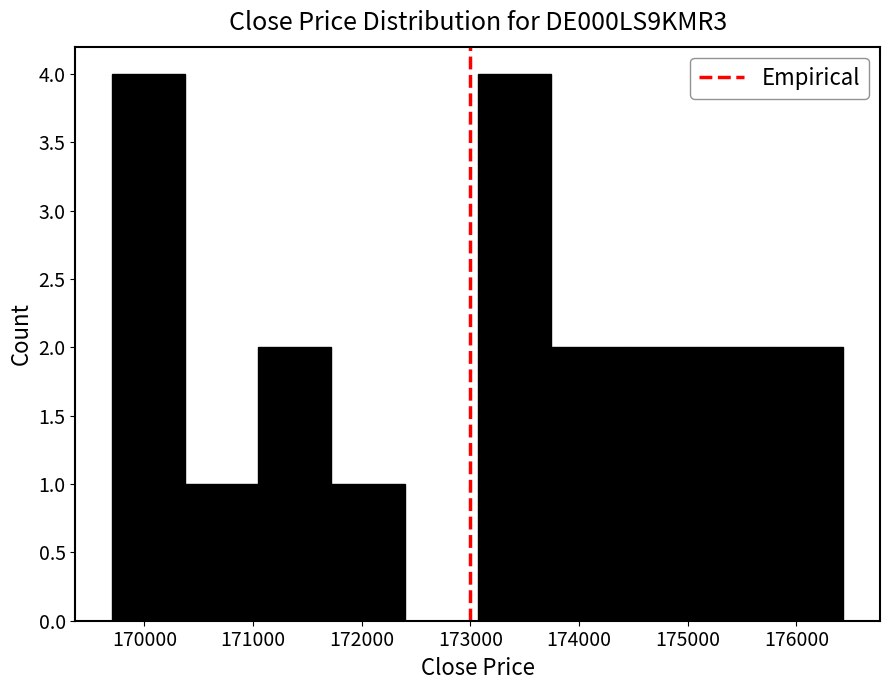

Reading left to right, transcribe this chart: for each bar, give the range it covers on the x-axis and its height. Neither the bar edges nor the heights are printed on the chart, so give them approximately, as read against the axes.

169700 to 170400: 4
170400 to 171000: 1
171000 to 171700: 2
171700 to 172400: 1
172400 to 173100: 0
173100 to 173700: 4
173700 to 174400: 2
174400 to 175100: 2
175100 to 175800: 2
175800 to 176400: 2